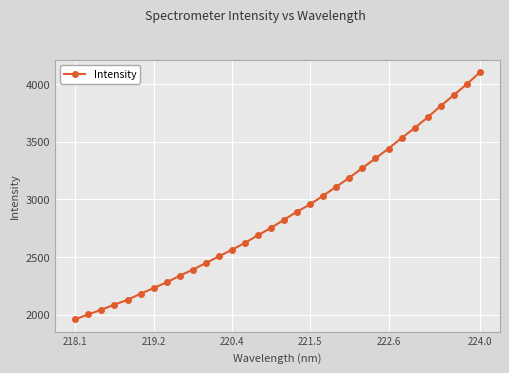

What is the sum of all values?

91975.9